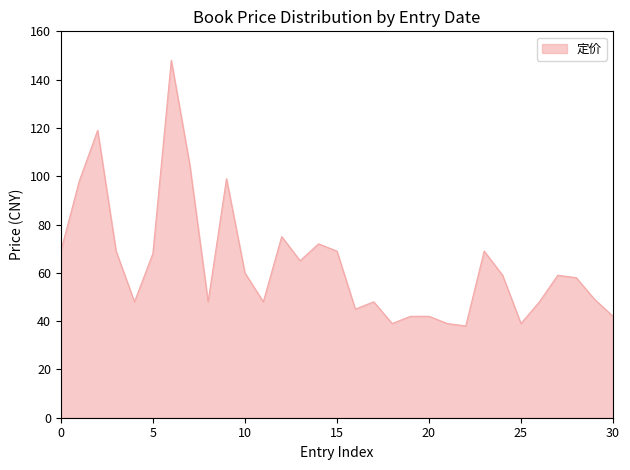

What is the smallest value displayed?

38